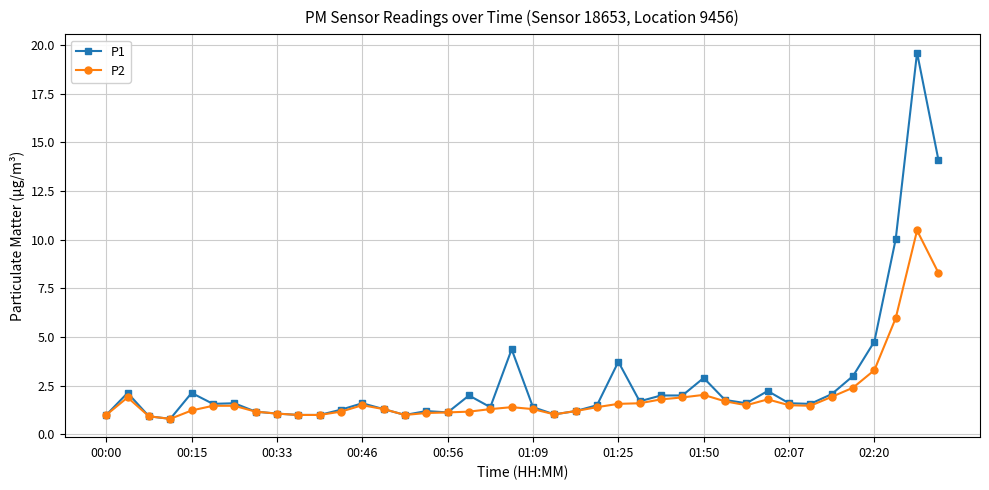

How many lines are shown in the chart?

2